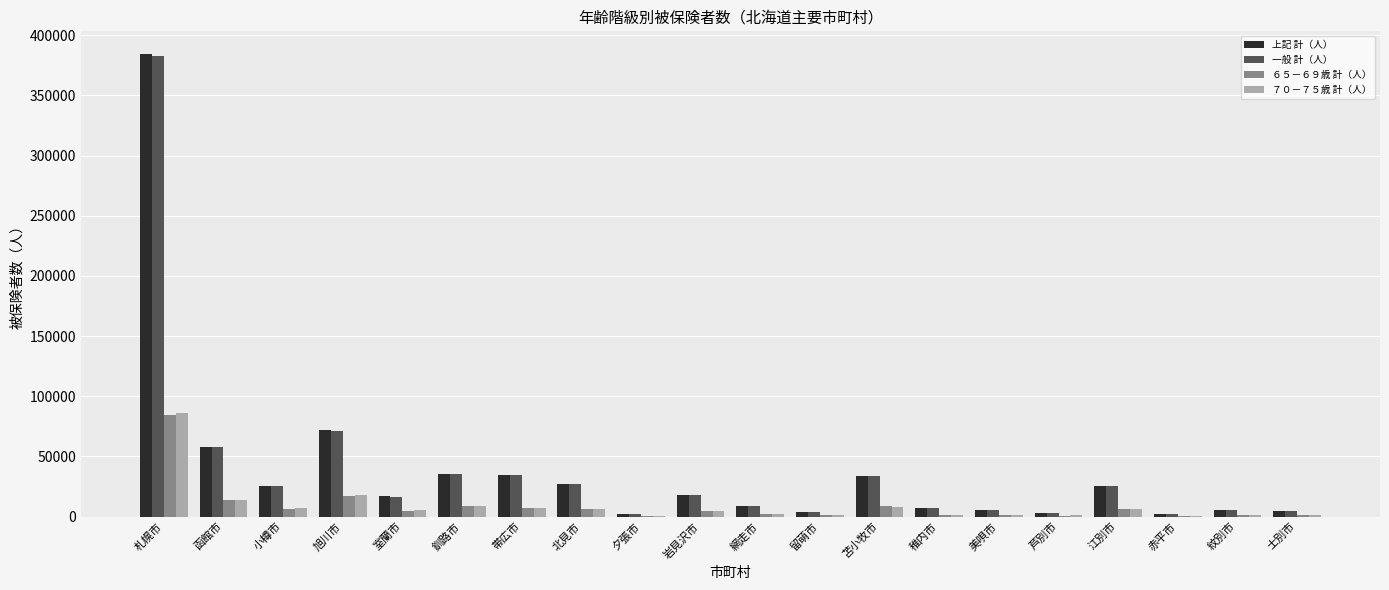

Between 苫小牧市 and 紋別市, which series saw the biggest shift?

上記 計（人）